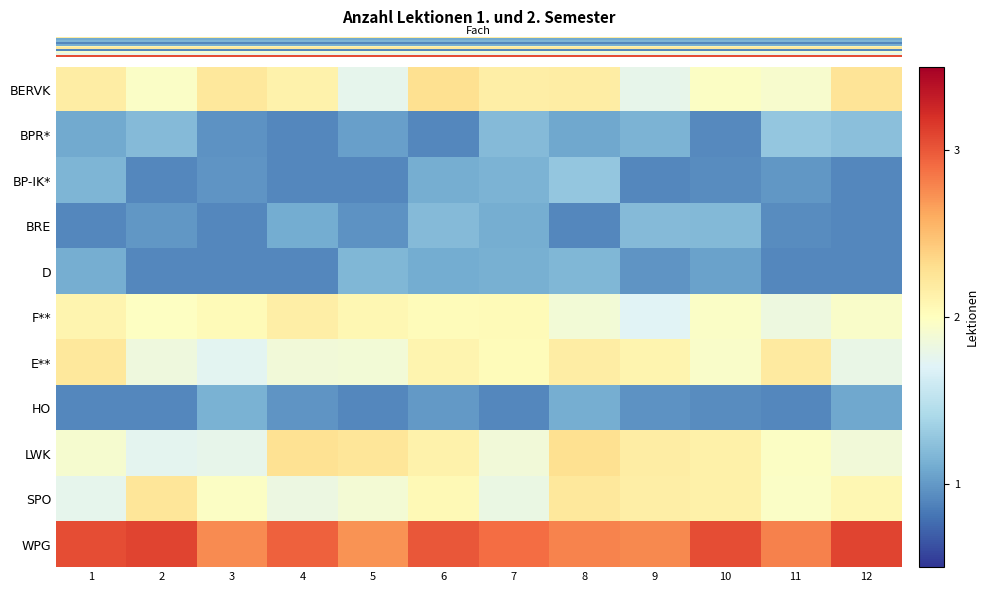

At how many categories does at least one series exceed 2?

12